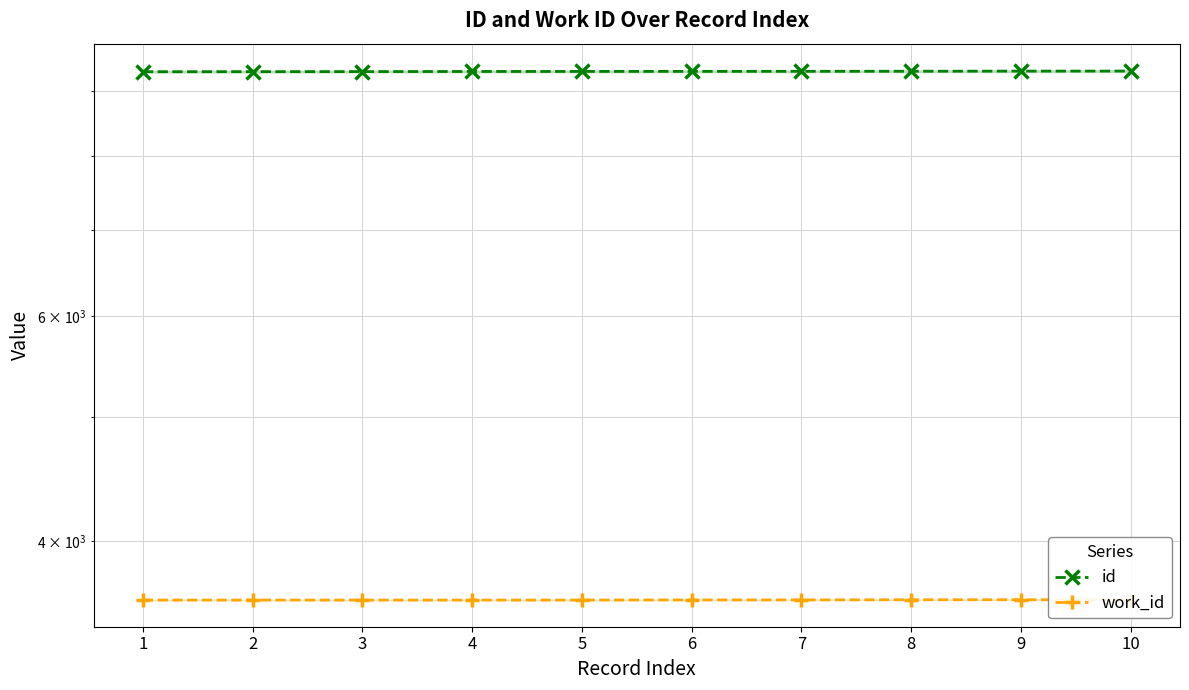

How many values in the id series are below 9323?

5